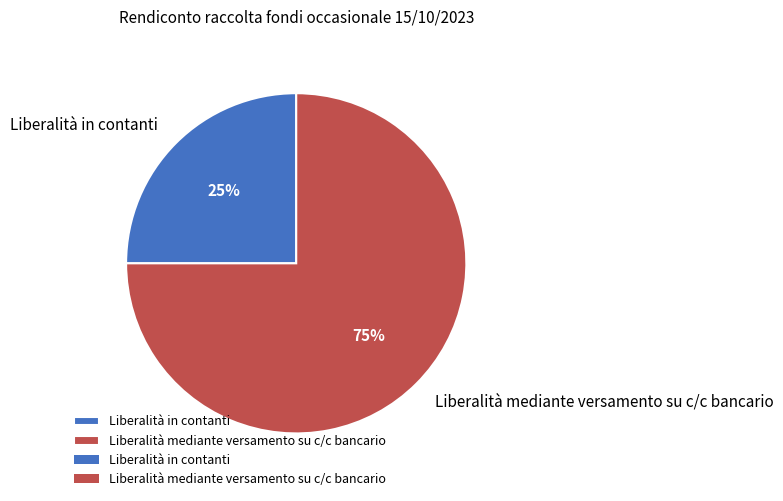

Is the sum of Liberalità mediante versamento su c/c bancario and Liberalità in contanti greater than half?

Yes